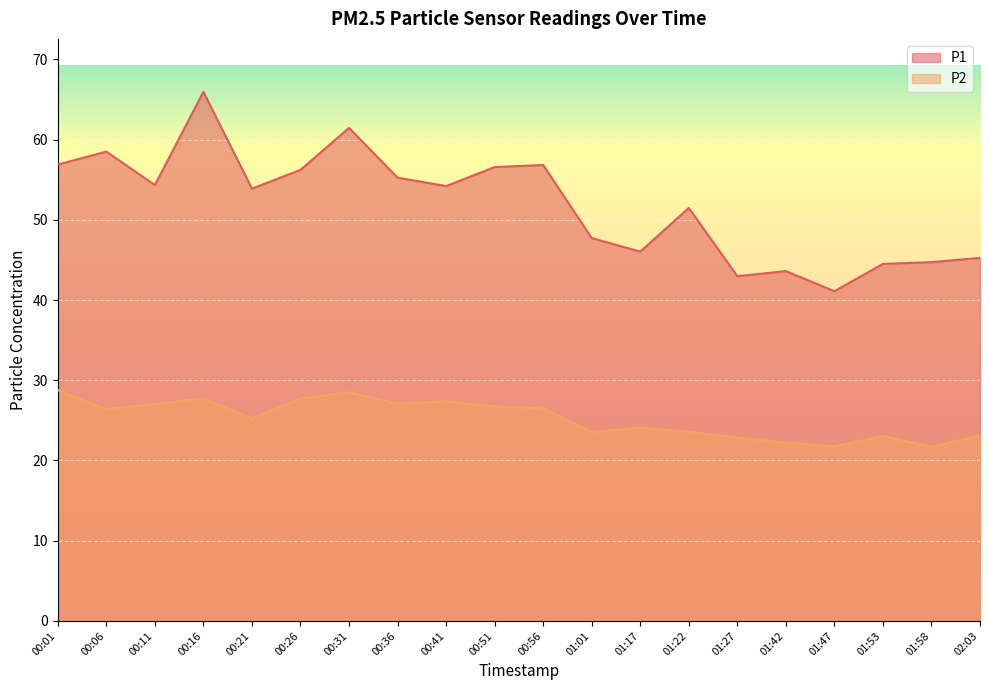

What is the difference between the second highest and second lowest values in the P1 series?

18.5